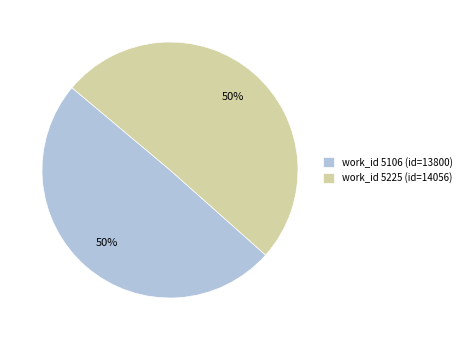

What percentage is the work_id 5225 (id=14056) slice, to the nearest percent?

50%